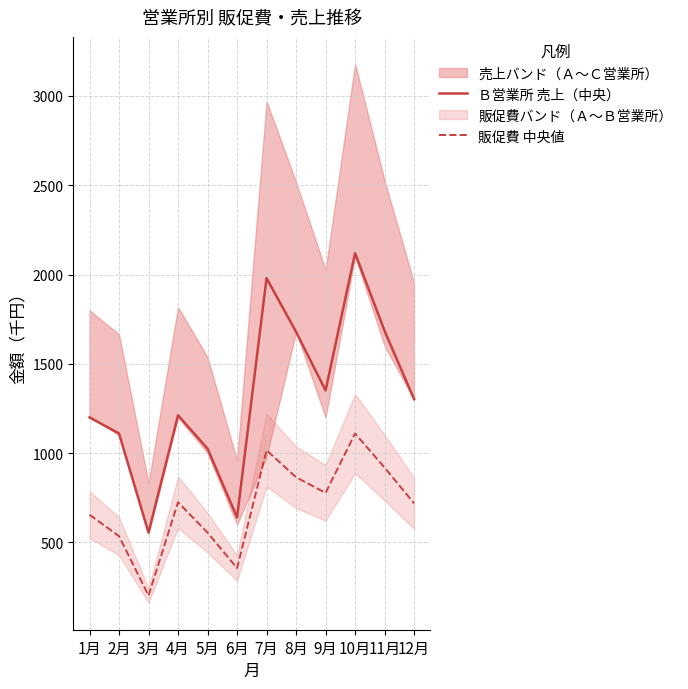

Between 10月 and 12月, which is larger?

10月